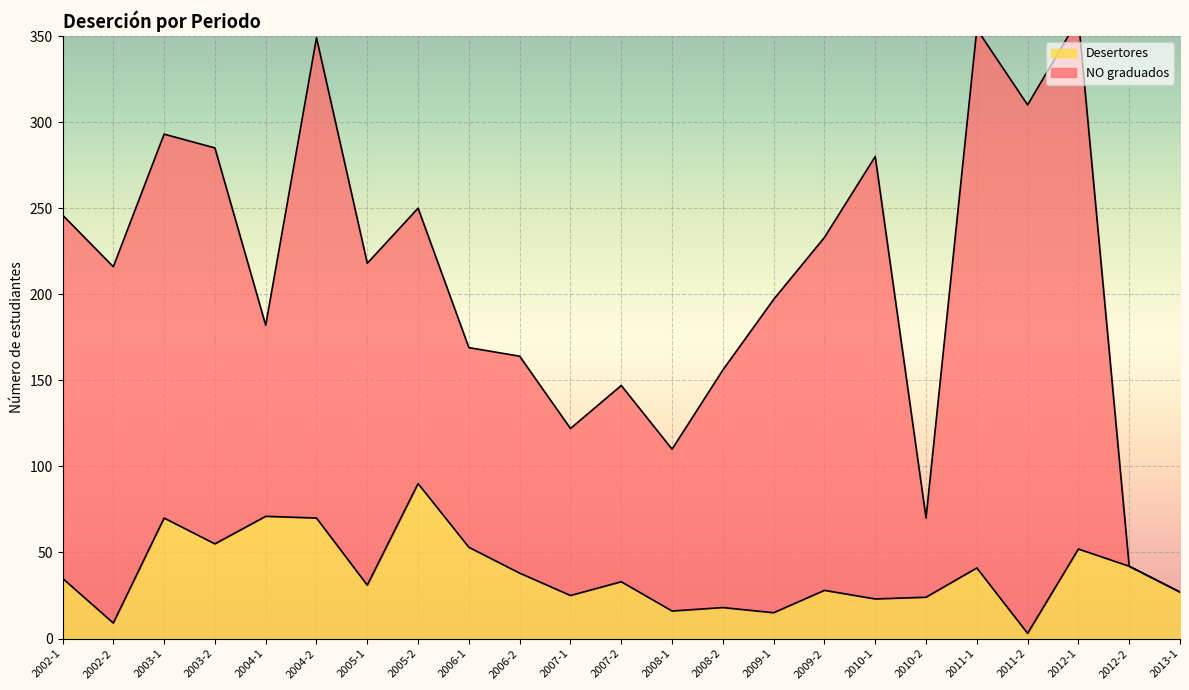

The value at 2003-1 is 21. True or false?

False